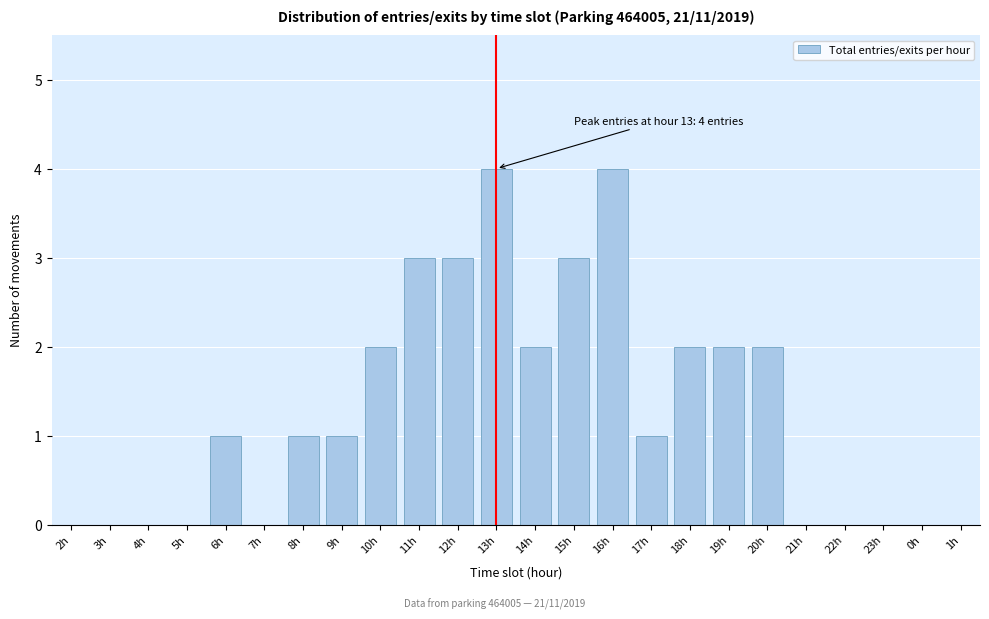

Reading left to right, transcribe all the data shown in this chart.

2h=0	3h=0	4h=0	5h=0	6h=1	7h=0	8h=1	9h=1	10h=2	11h=3	12h=3	13h=4	14h=2	15h=3	16h=4	17h=1	18h=2	19h=2	20h=2	21h=0	22h=0	23h=0	0h=0	1h=0